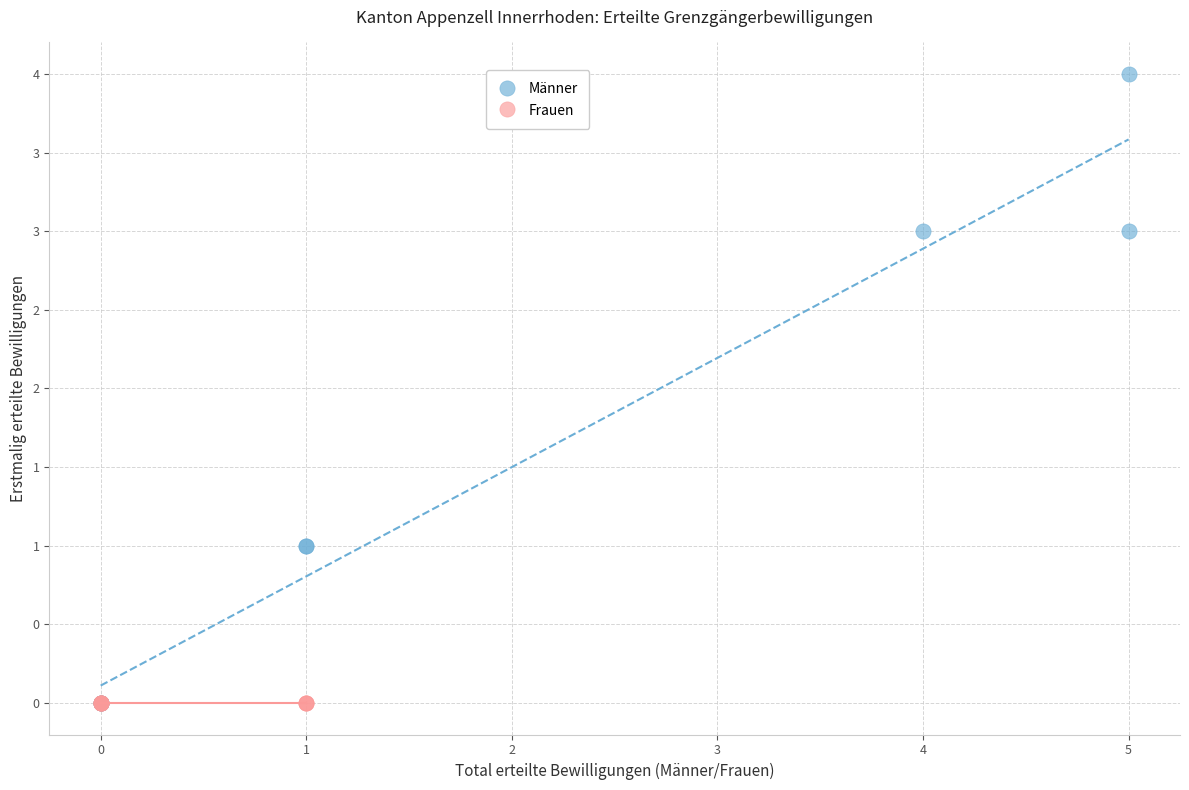

What are all the series names shown in the legend?

Männer, Frauen